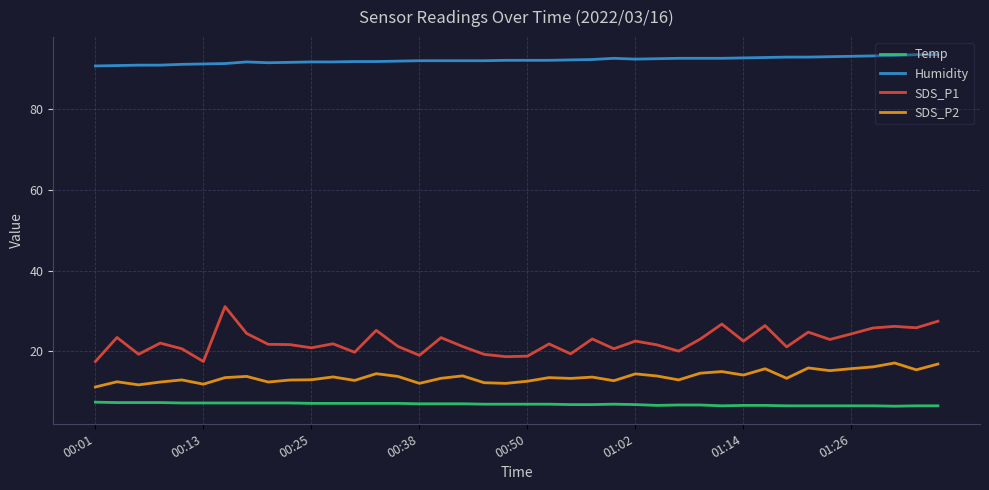

What is the maximum value shown in the chart?

93.6